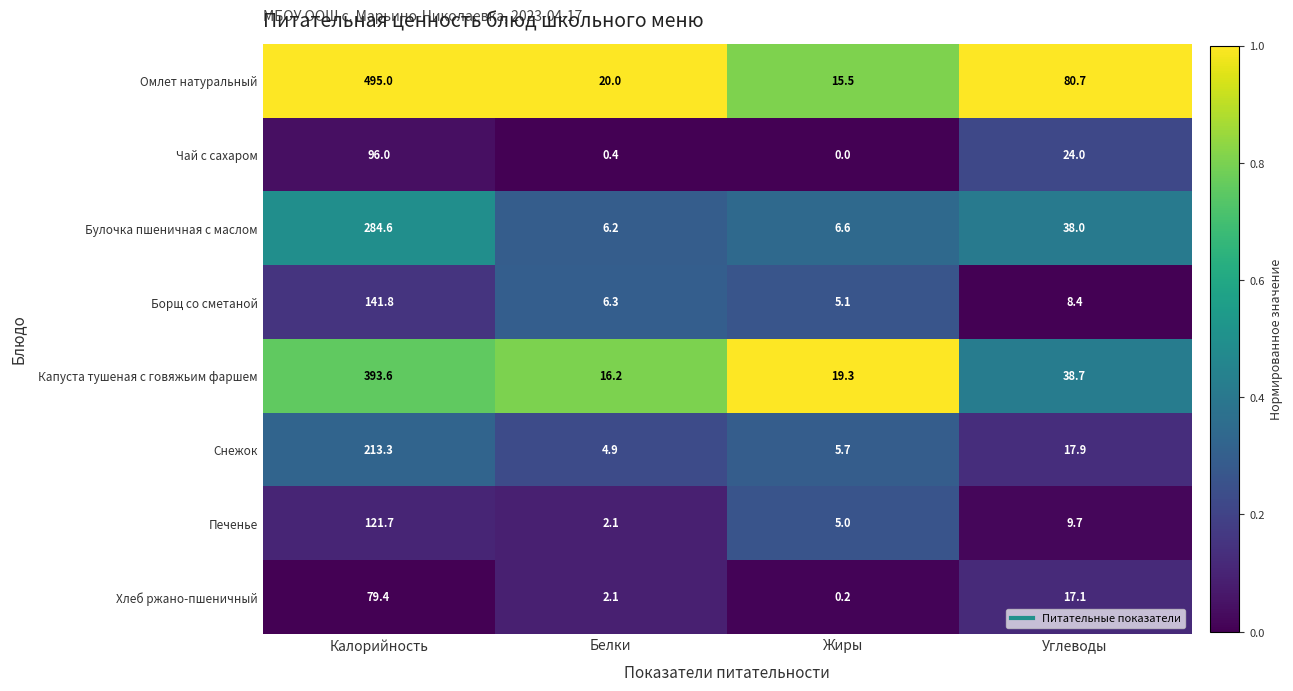

How many distinct data groups are displayed?

8